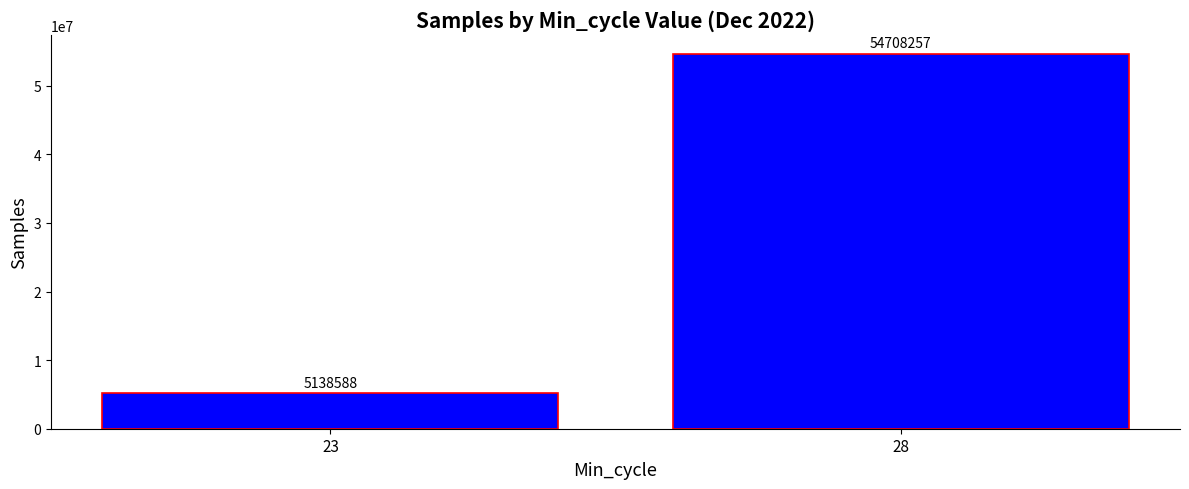

List the labels in order of value, largest first.

28, 23